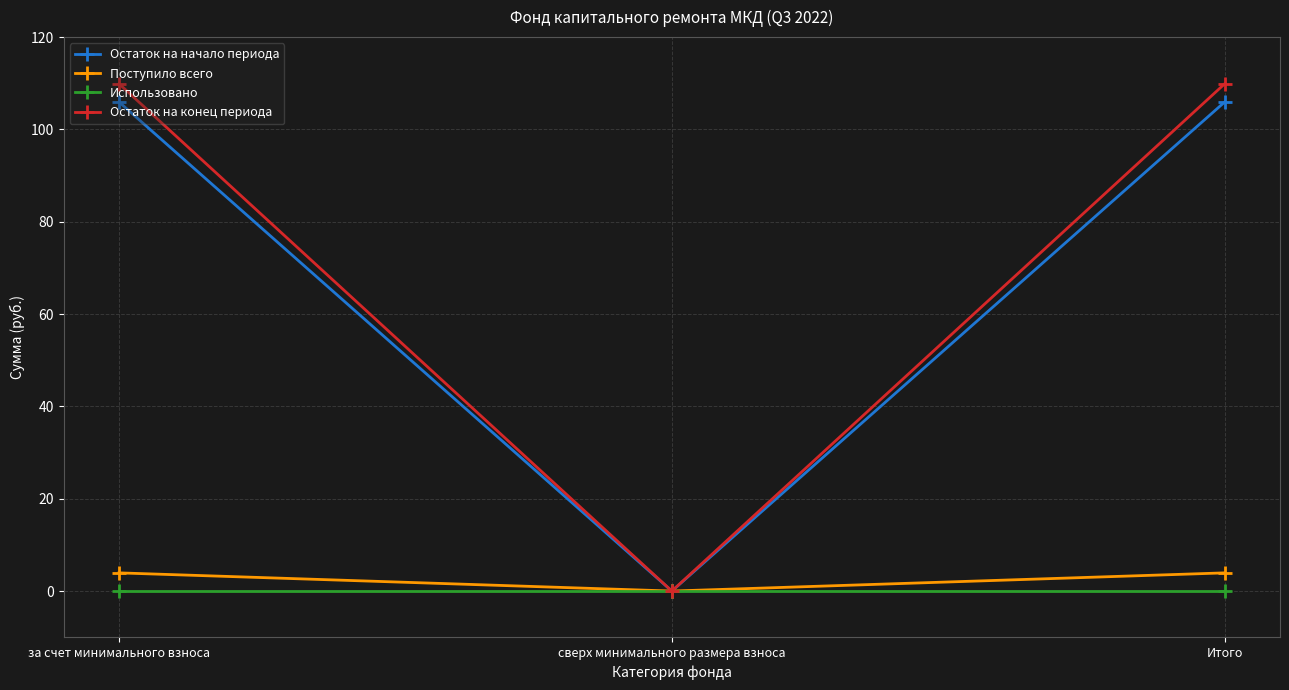

Reading left to right, transcribe all the data shown in this chart.

Остаток на начало периода: 106.0	0.0	106.0
Поступило всего: 3.9	0.0	3.9
Использовано: 0.0	0.0	0.0
Остаток на конец периода: 109.9	0.0	109.9